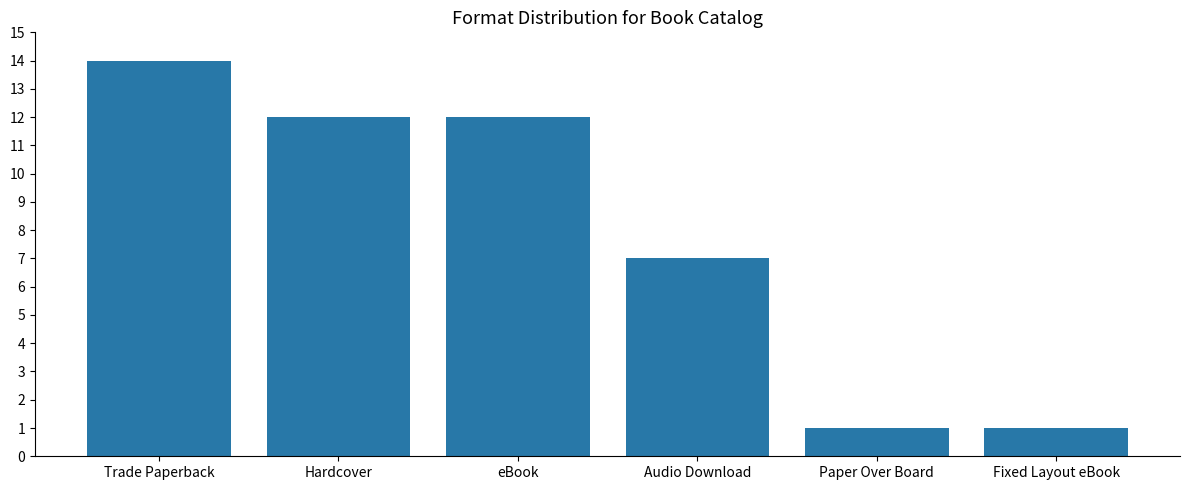

Between eBook and Paper Over Board, which is larger?

eBook